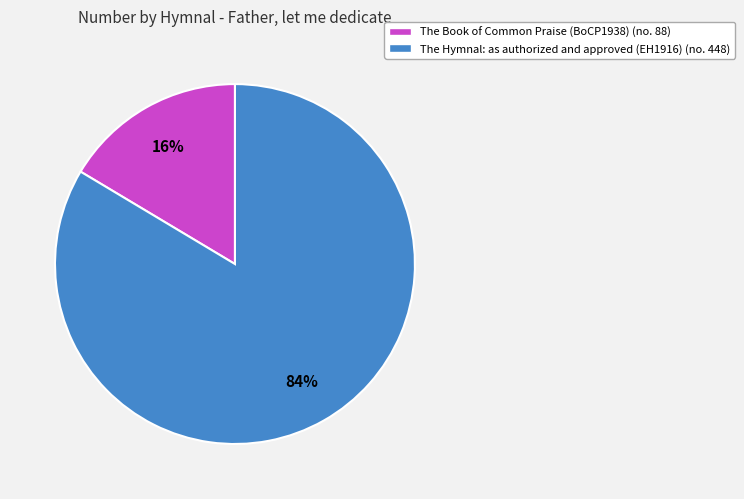

How many segments does this pie chart have?

2